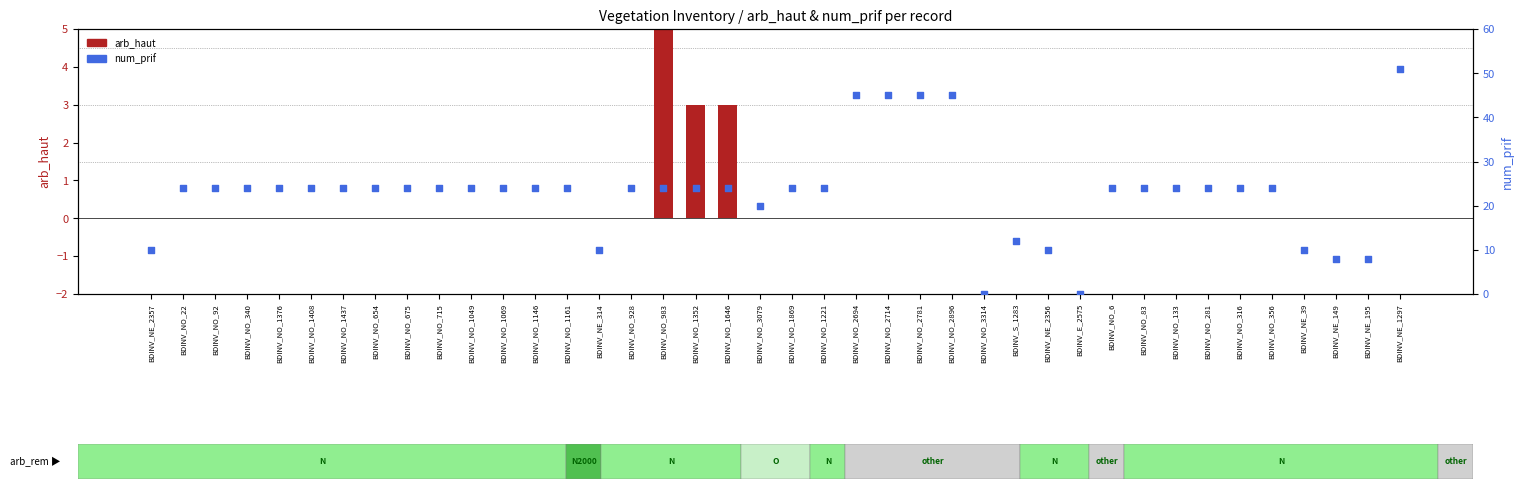

Is the value of num_prif at BDINV_NO_3079 greater than the value of arb_haut at BDINV_NO_1161?

Yes